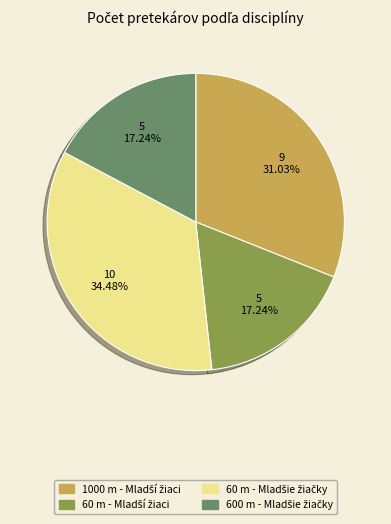

Is there any slice that represents more than half of the pie?

No